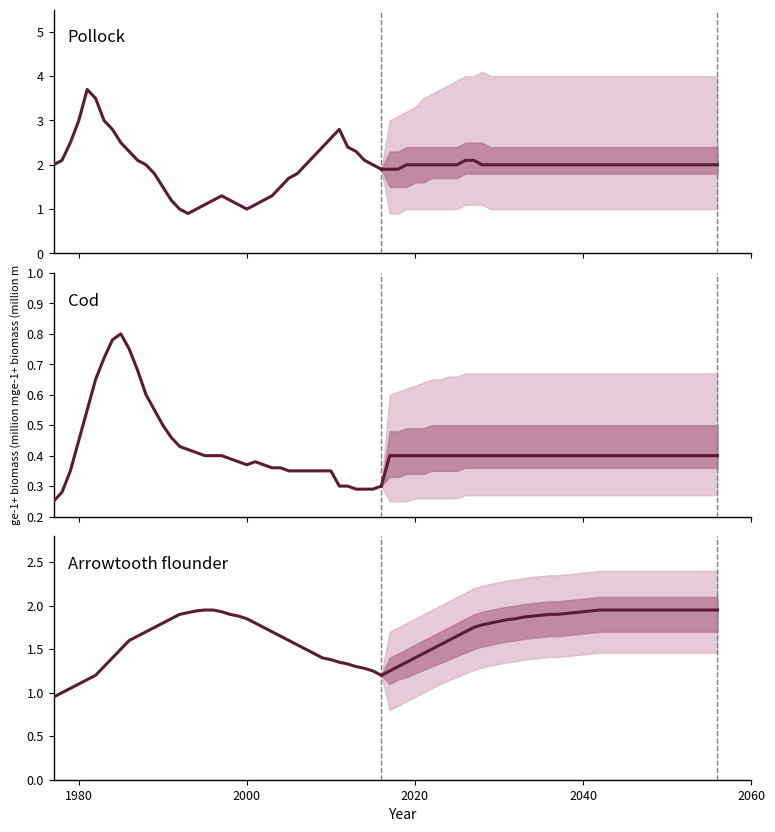

How many series are shown in this chart?

3